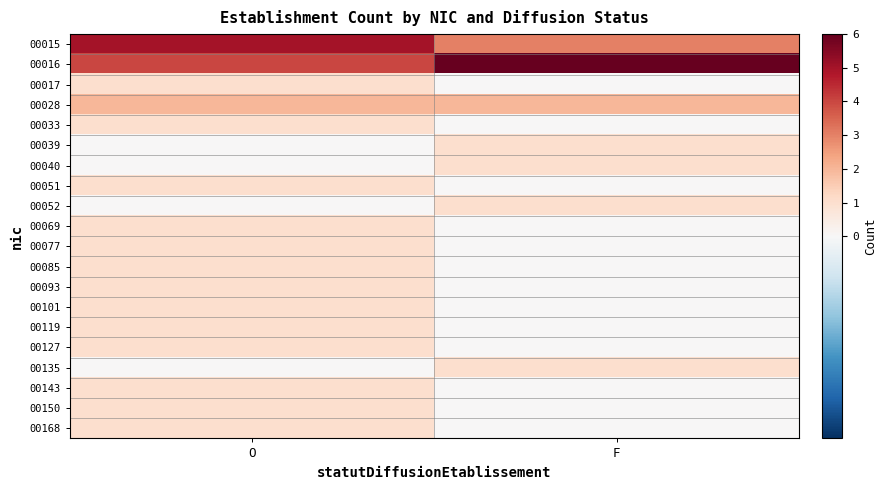

Rank the series at F from highest to lowest value.

00016, 00015, 00028, 00039, 00040, 00052, 00135, 00017, 00033, 00051, 00069, 00077, 00085, 00093, 00101, 00119, 00127, 00143, 00150, 00168